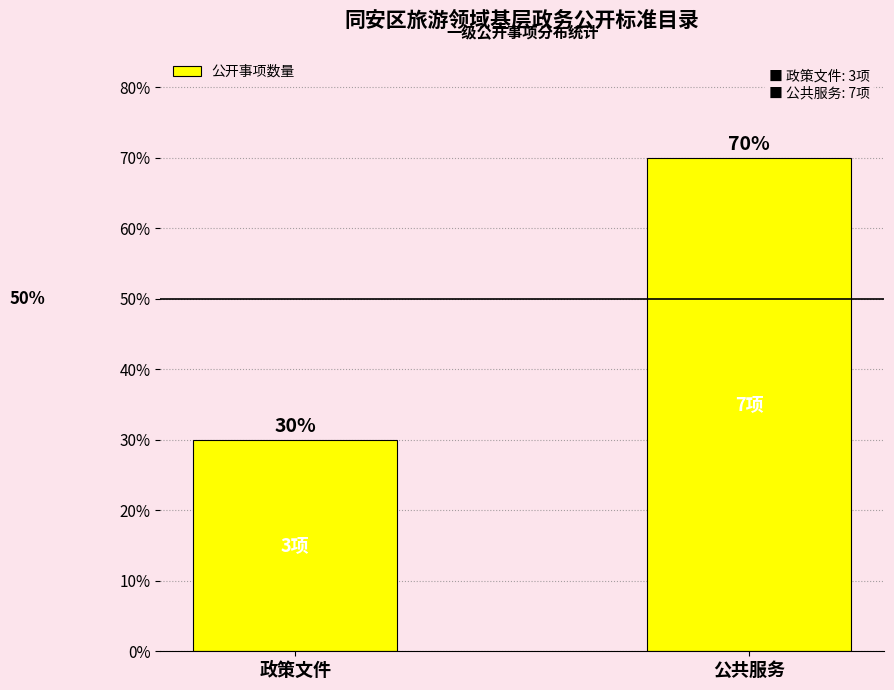

What position from the left is 政策文件?

1